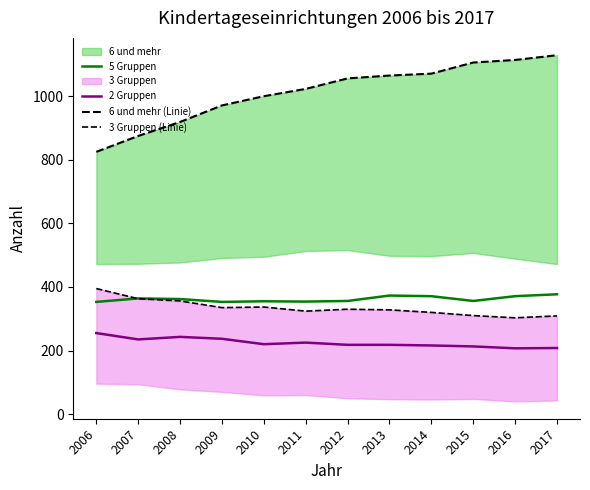

True or false: 2 Gruppen and 3 Gruppen (Linie) intersect in this chart.

False